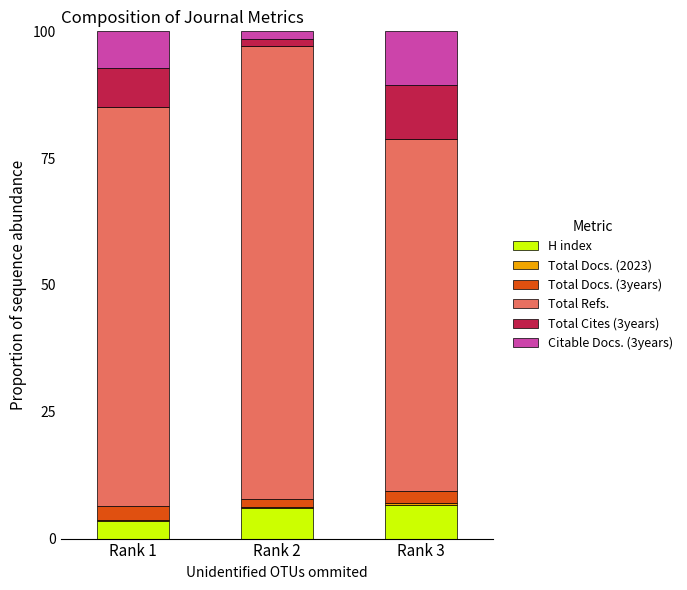

What is the sum of all H index values?

16.2